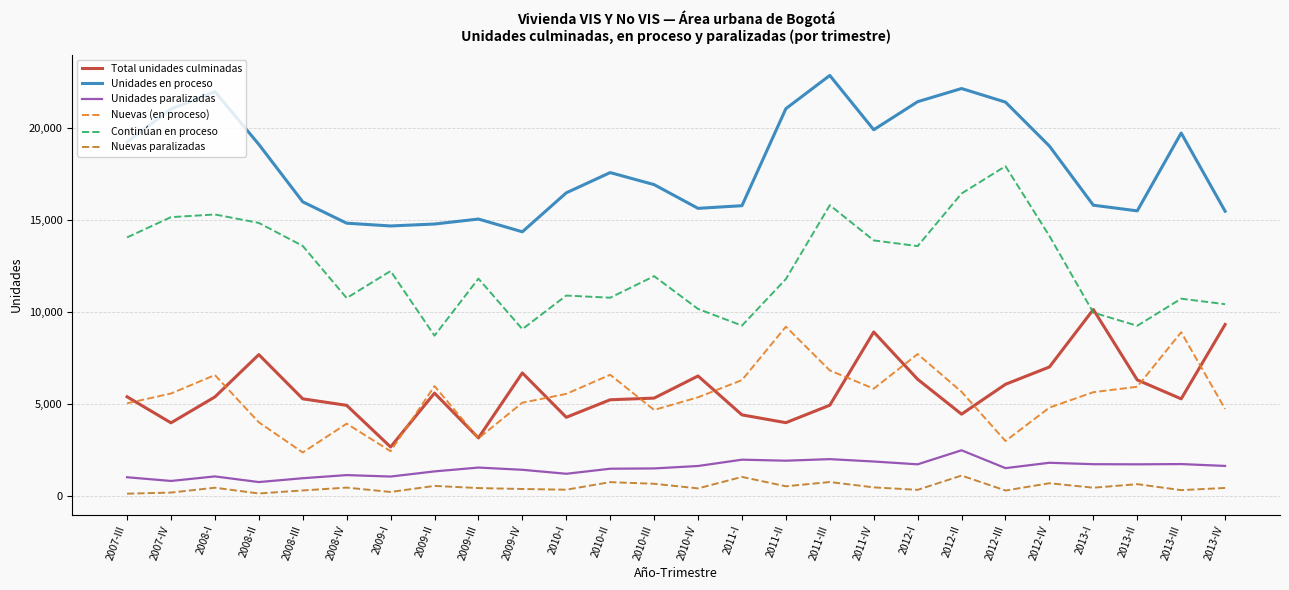

The value of Nuevas paralizadas at 2007-III is 163. True or false?

False